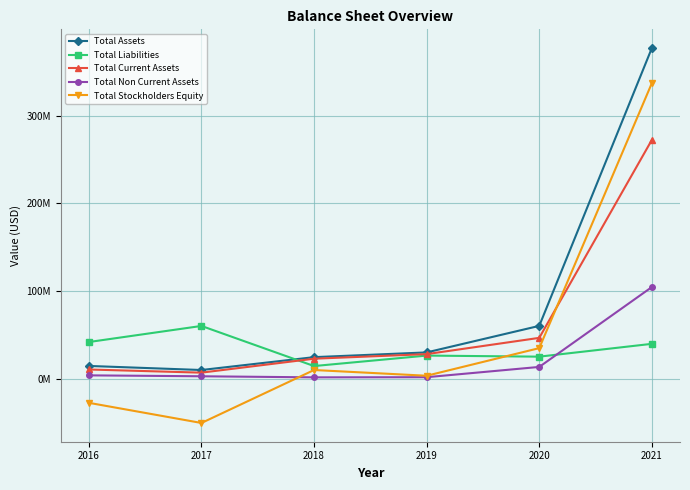

Is the value of Total Stockholders Equity at 2018 greater than the value of Total Non Current Assets at 2020?

No